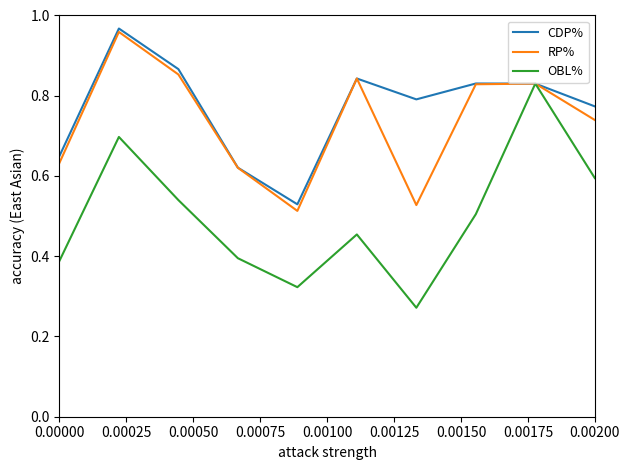

How many lines are shown in the chart?

3